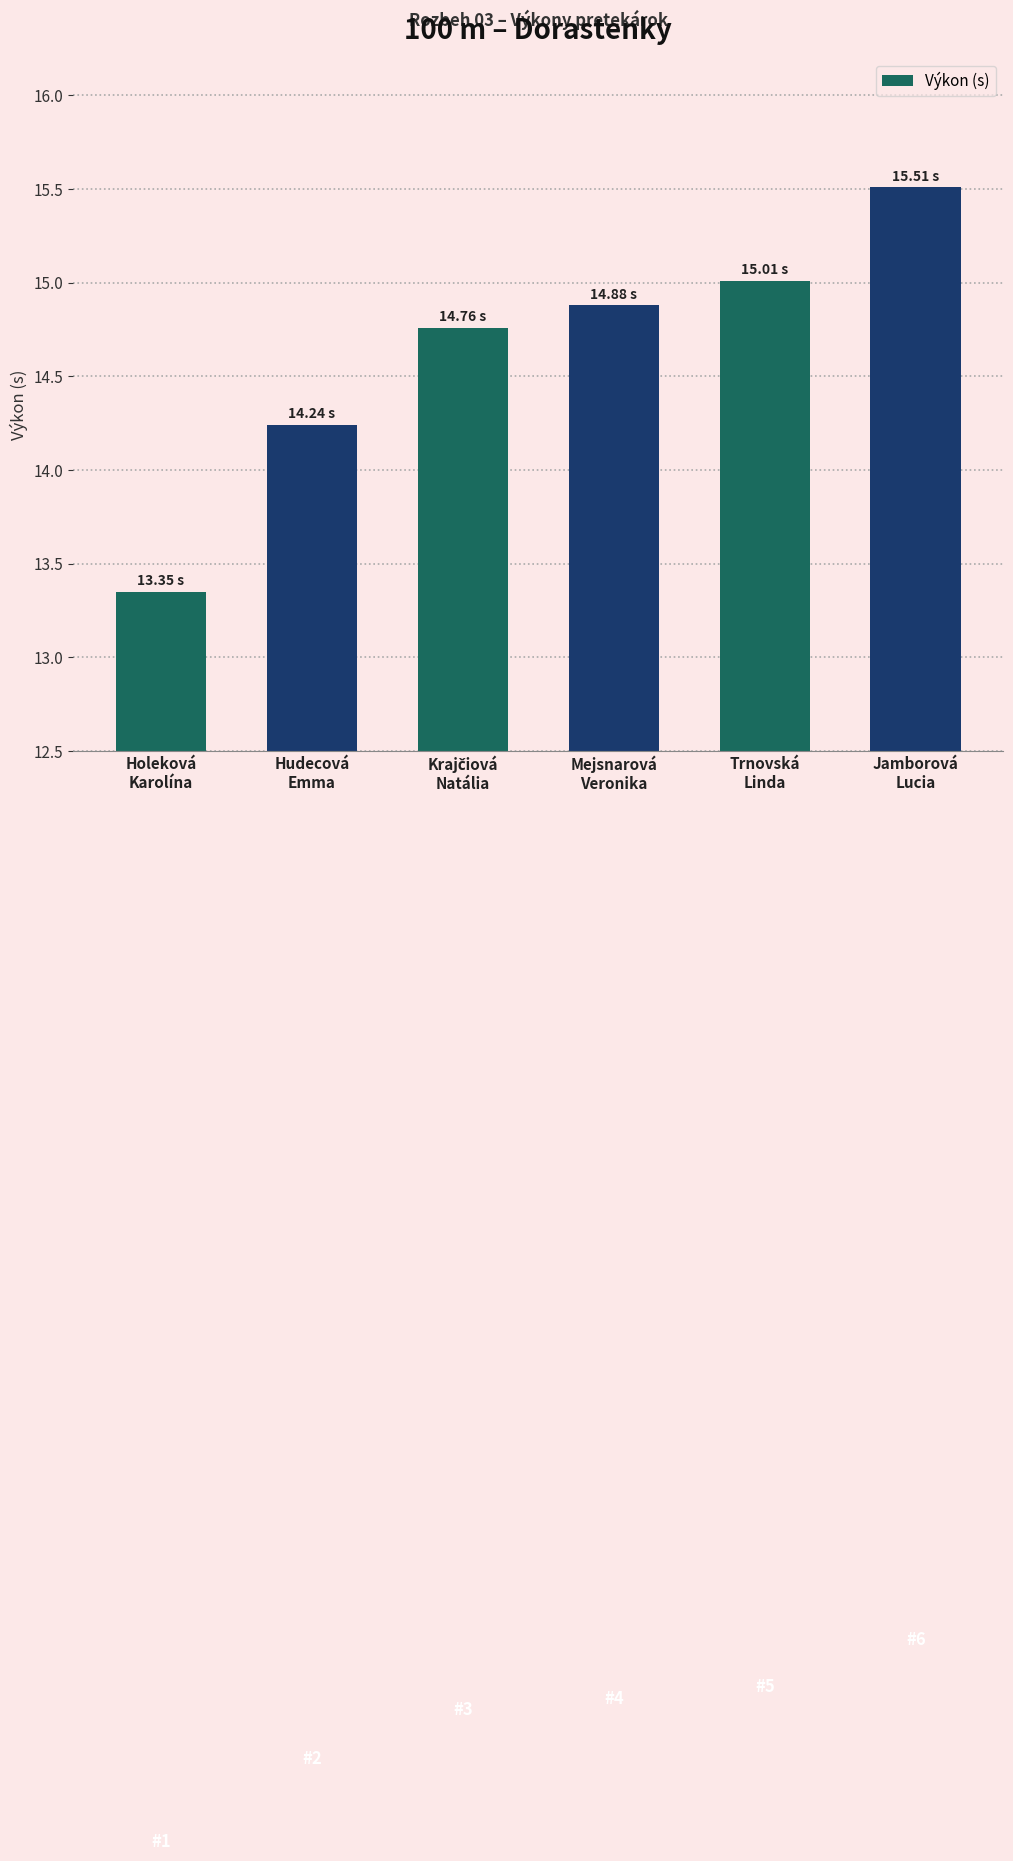

Does the chart contain any negative values?

No